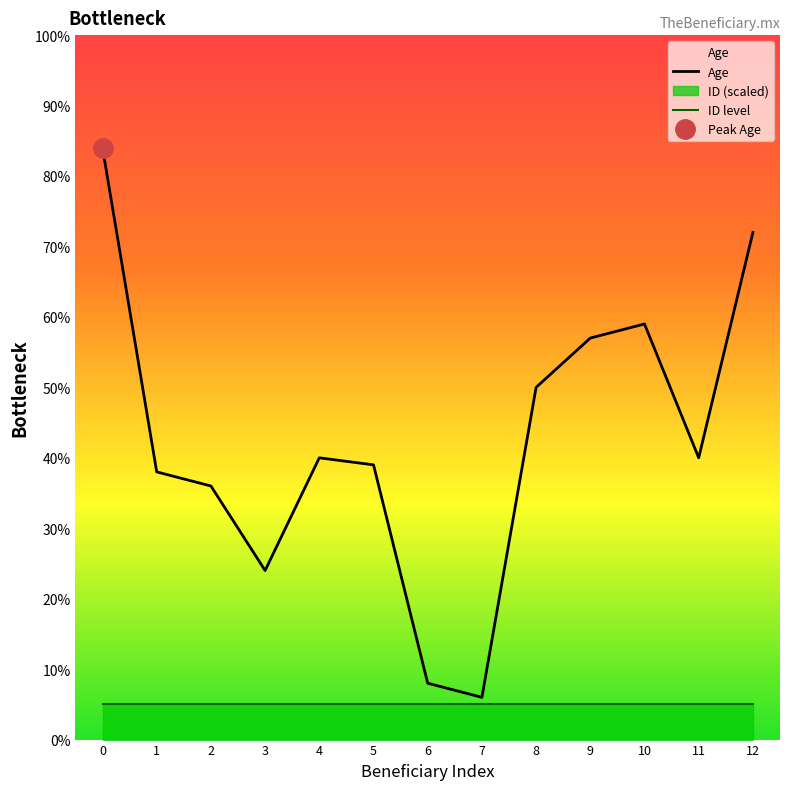

How many points are higher than both their immediate neighbors (excluding endpoints)?

2